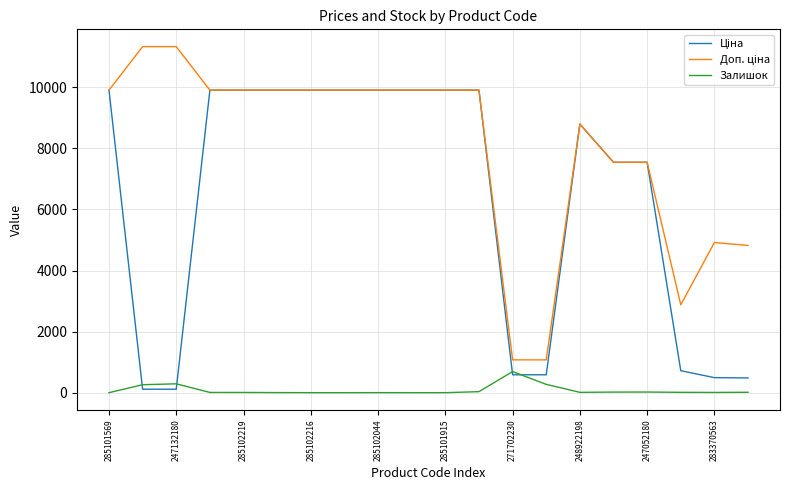

Is it true that Залишок equals 8.0 at 283370563?

True